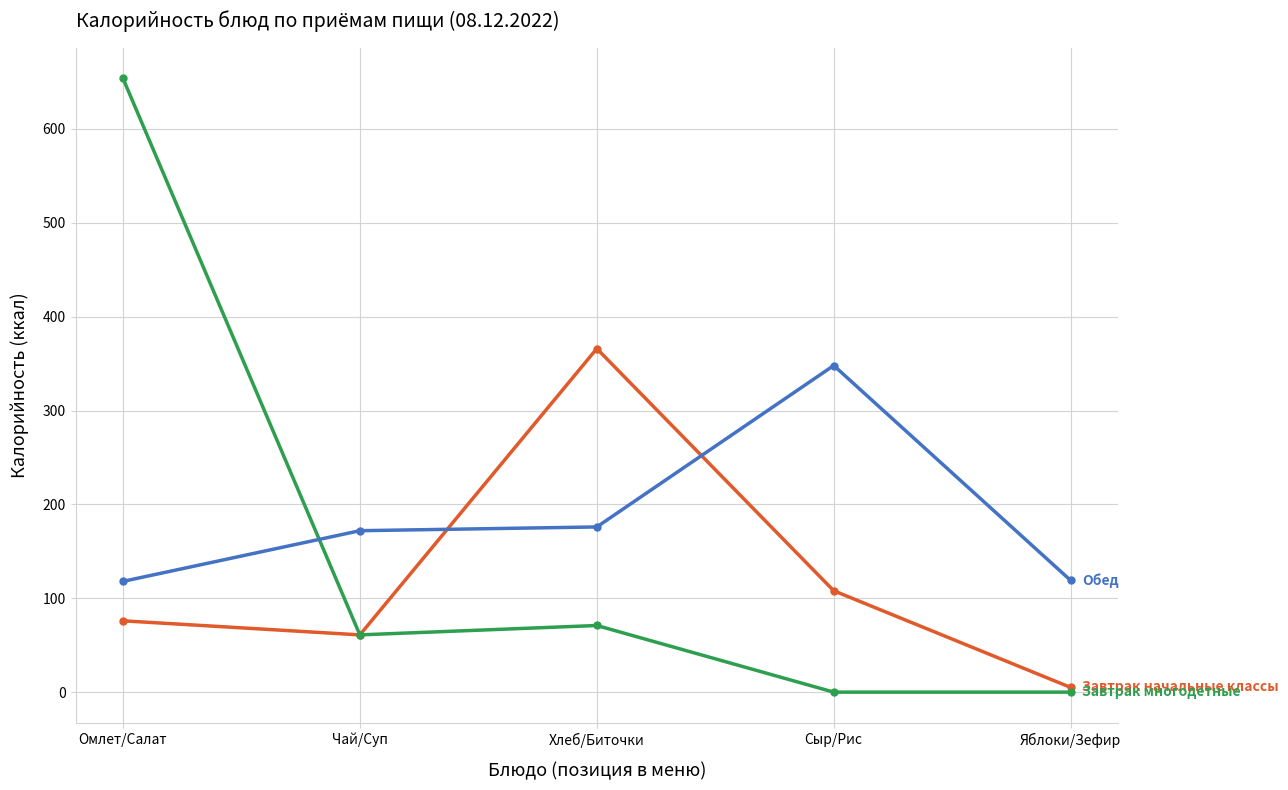

What is the label of the 5th point from the left?

Яблоки/Зефир